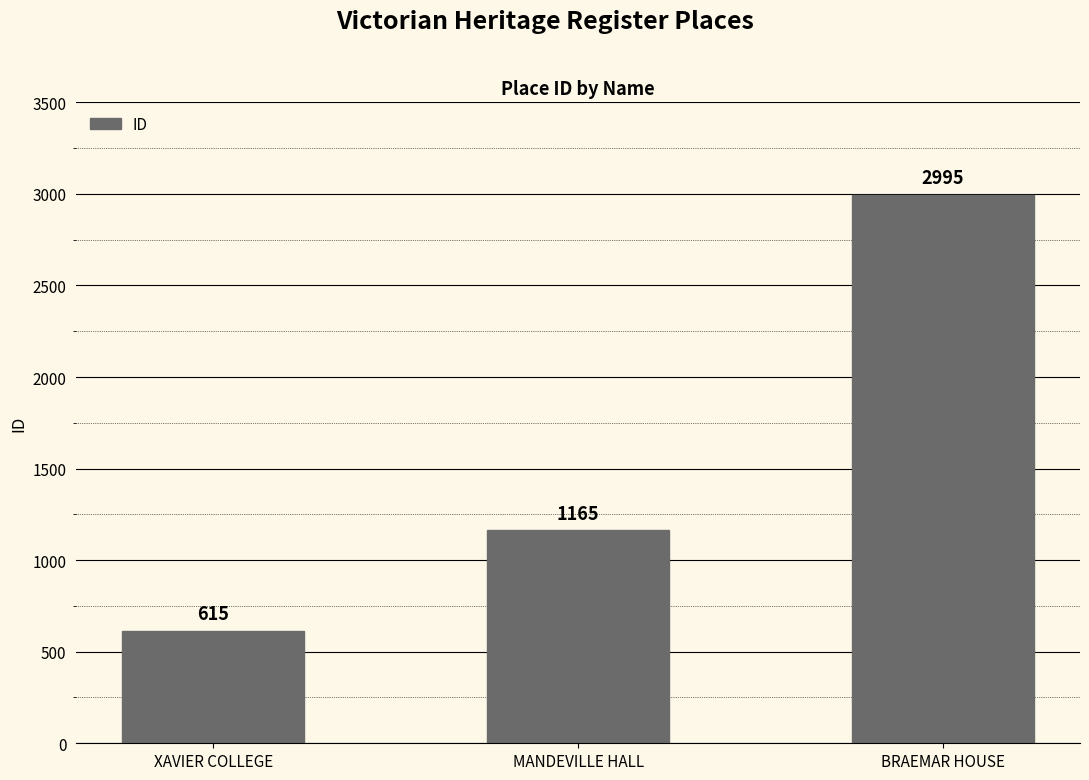

What value does the data have at MANDEVILLE HALL?

1165